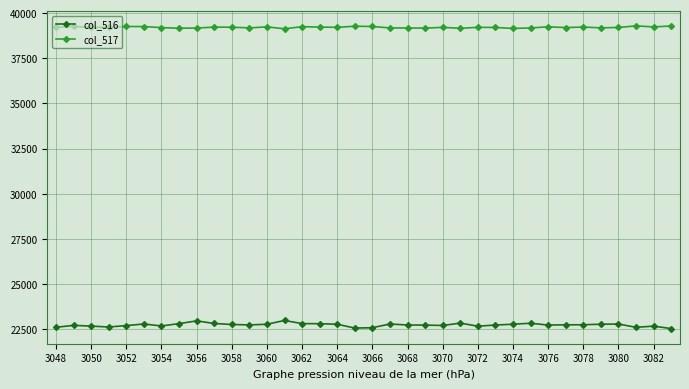

True or false: col_516 and col_517 cross at least once.

False